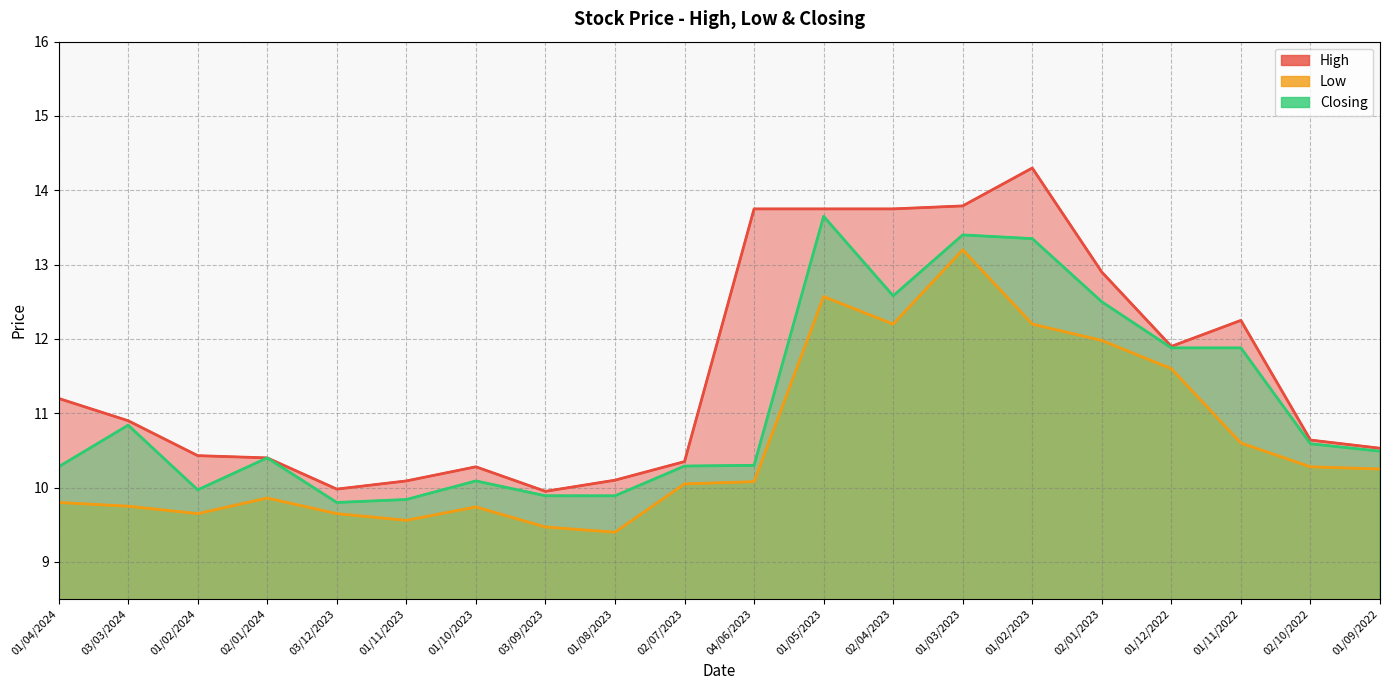

What position from the right is 01/11/2023?

15